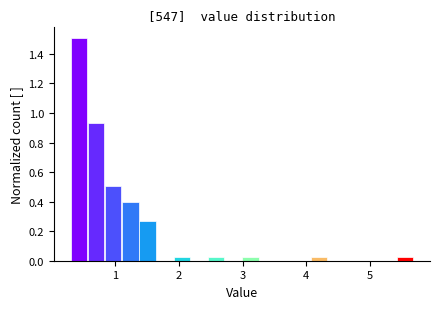

Read against the x-axis, roughly where is the centre of the tallest bar?

0.4